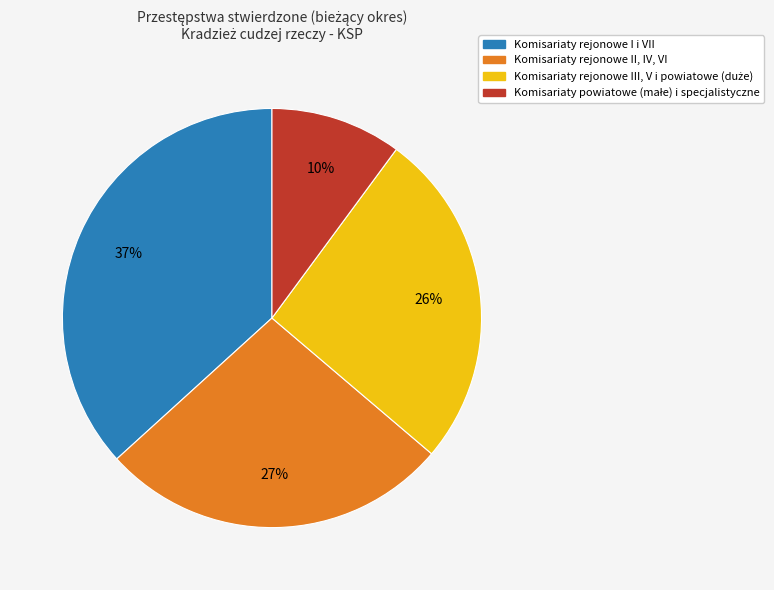

To the nearest percent, what is the difference between the largest and smallest slice percentages?

27%